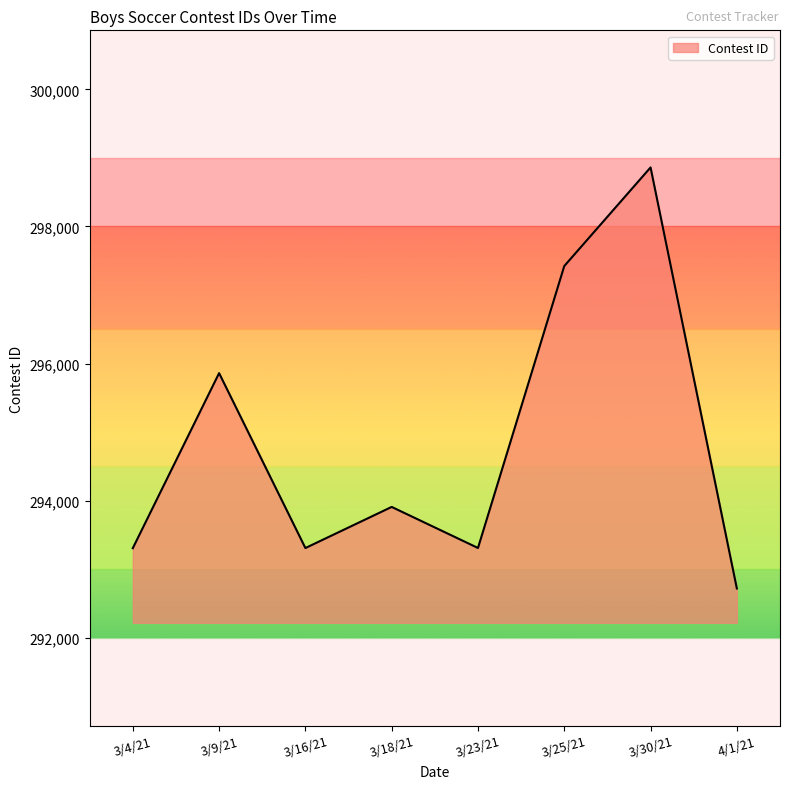

The chart shows a value of 529205 at 3/9/21. True or false?

False